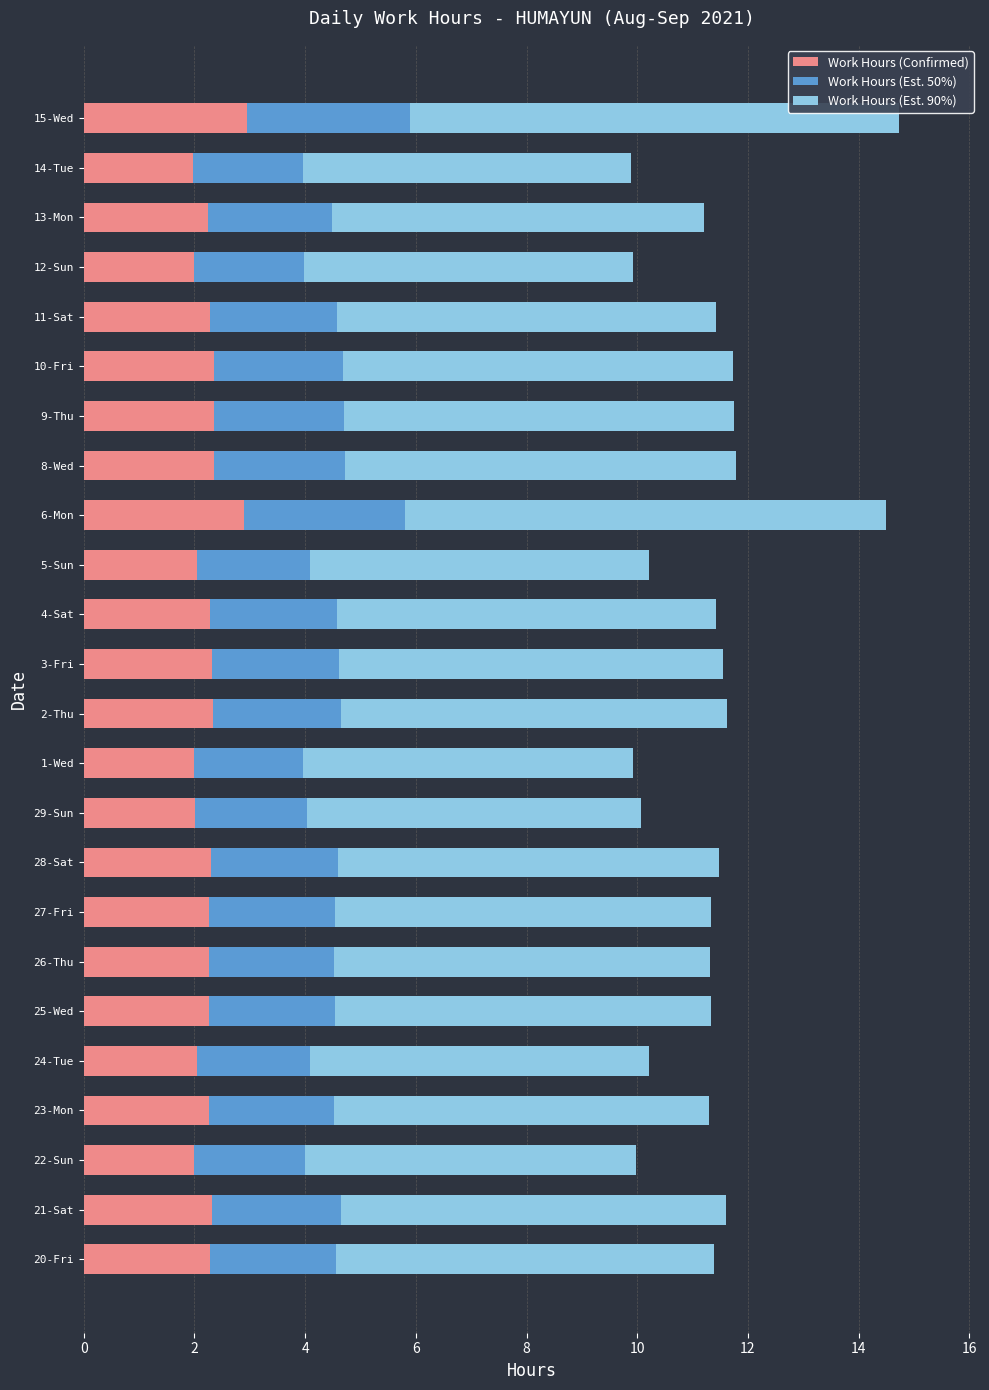

What is the difference between the maximum and second lowest values in the Work Hours (Confirmed) series?

1.0